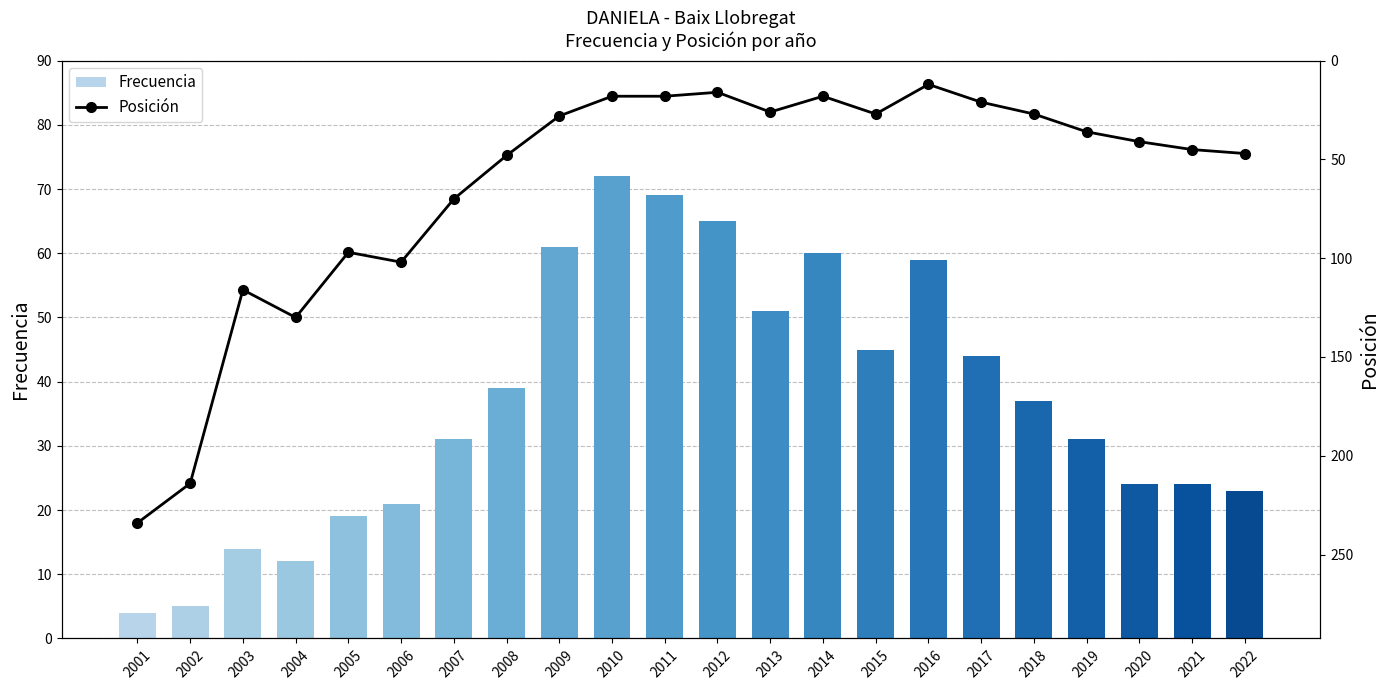

What is the total value across all series at 2008?

87